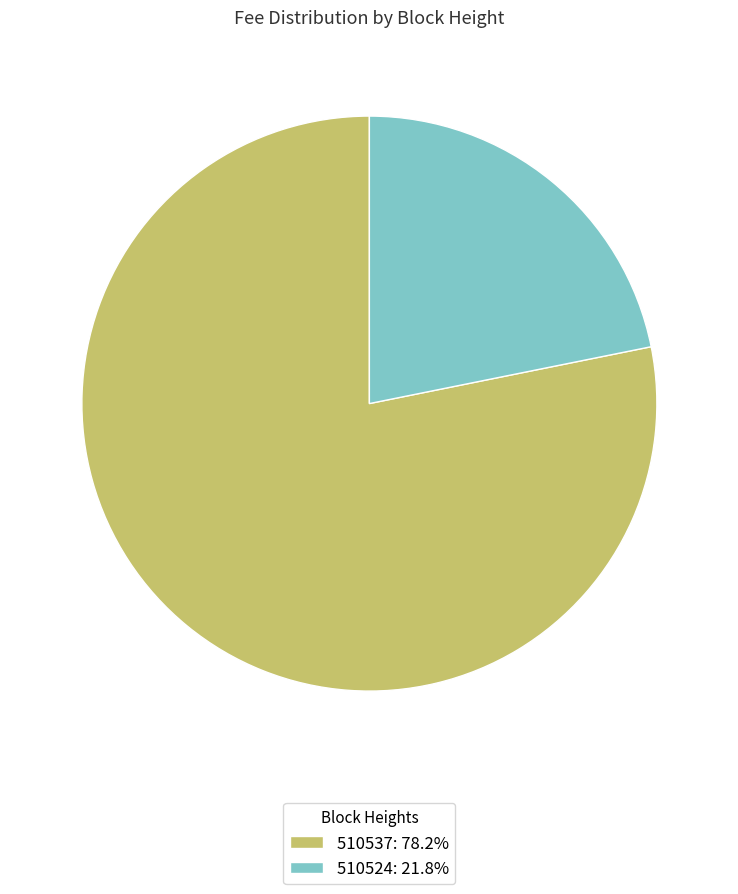

Is it true that 510537 is 78% of the pie?

True